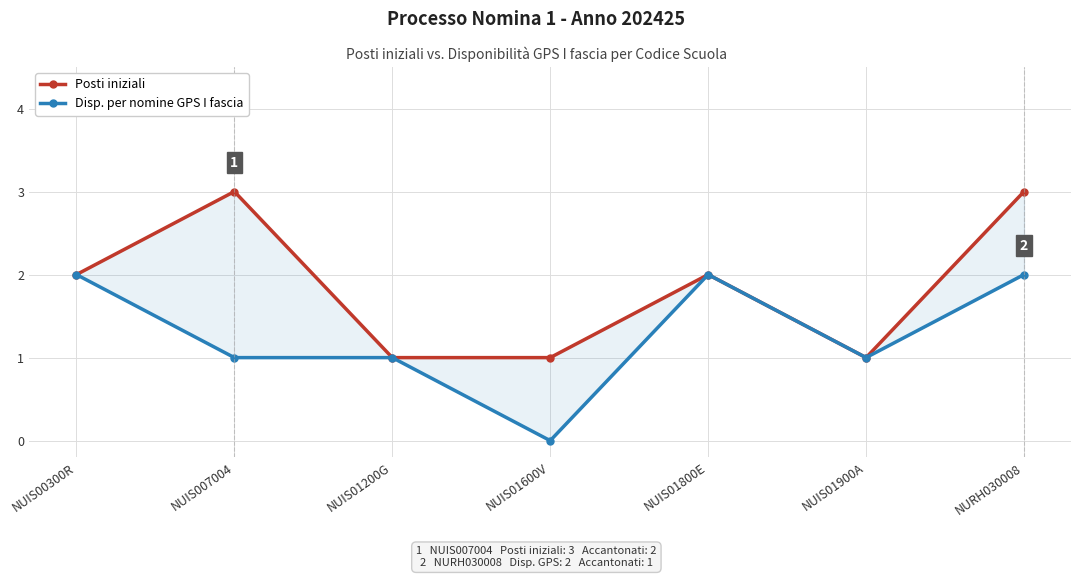

Is the value of Posti iniziali at NUIS00300R greater than the value of Disp. per nomine GPS I fascia at NUIS007004?

Yes